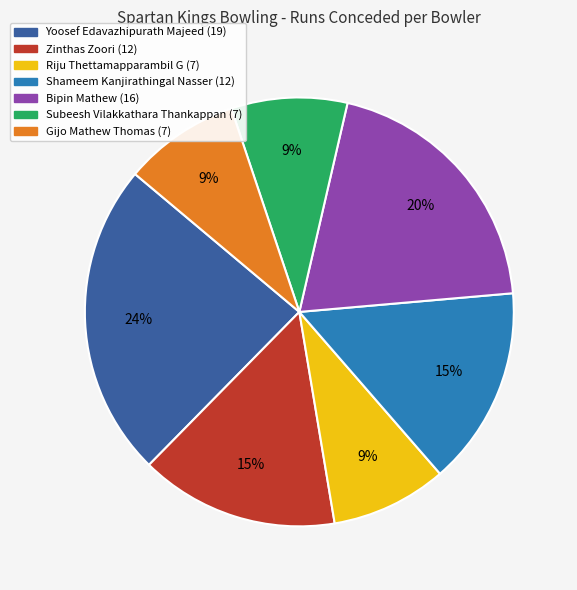

Is Yoosef Edavazhipurath Majeed the majority of the pie?

No